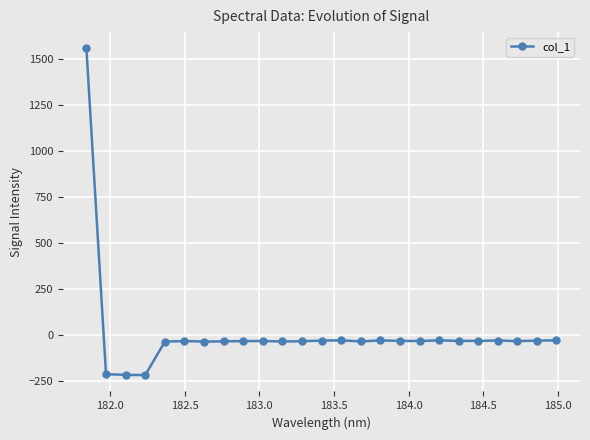

What is the sum of all values?

213.9